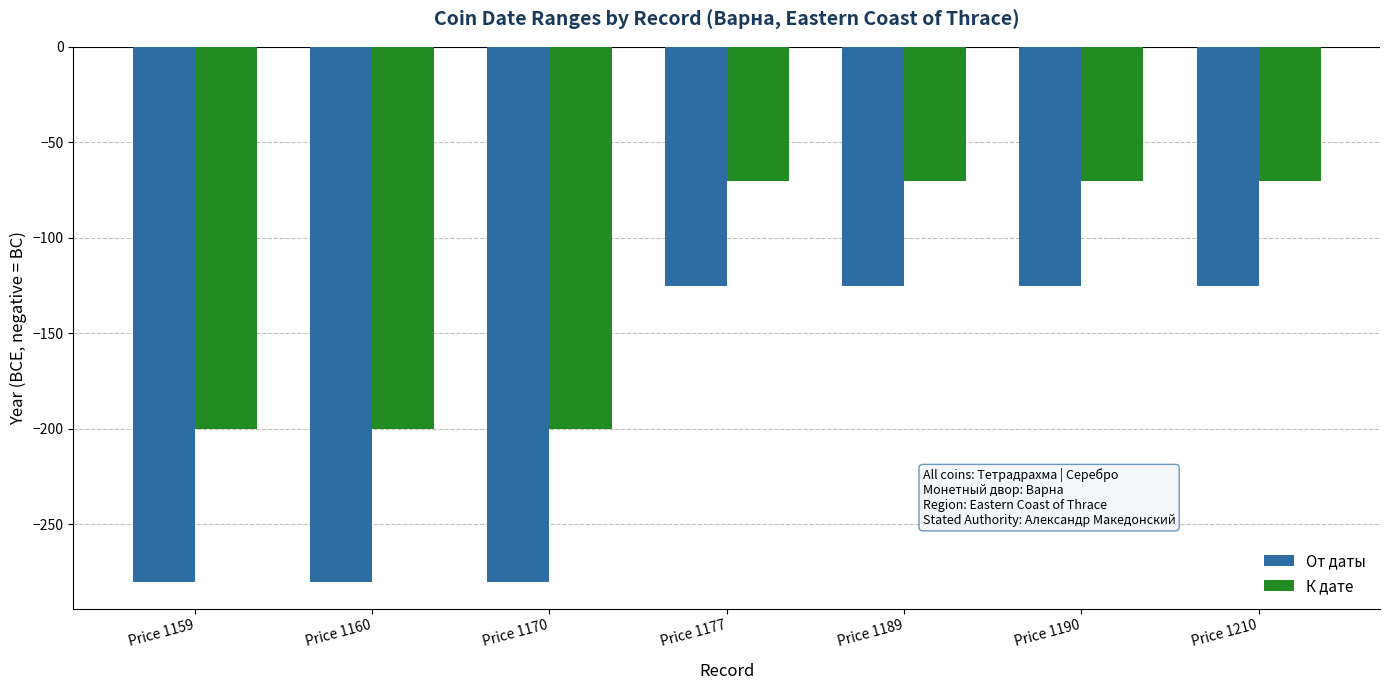

What is the difference between the second highest and second lowest values in the От даты series?

155